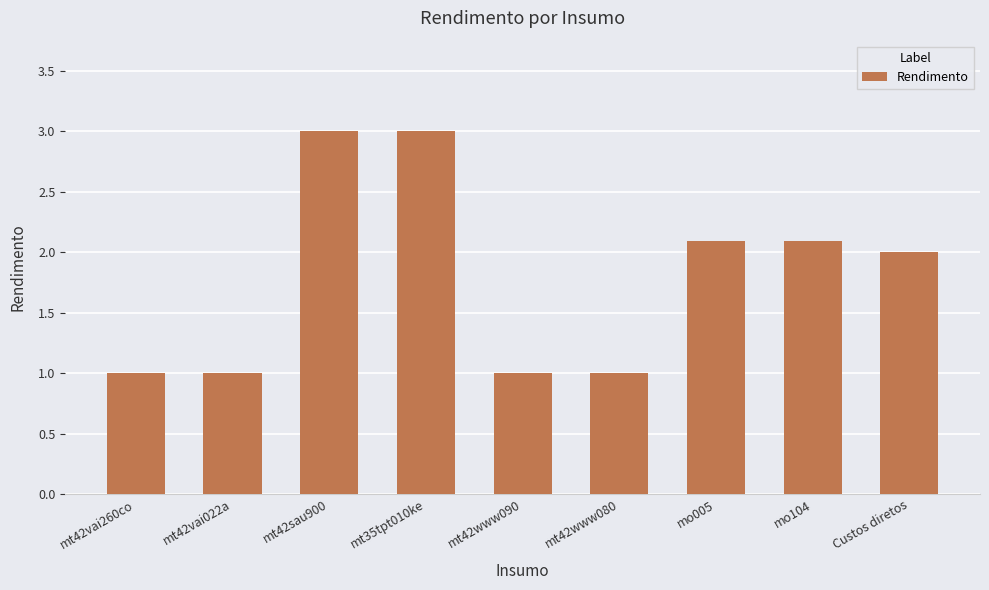

Where does the data first go above 2?

mt42sau900